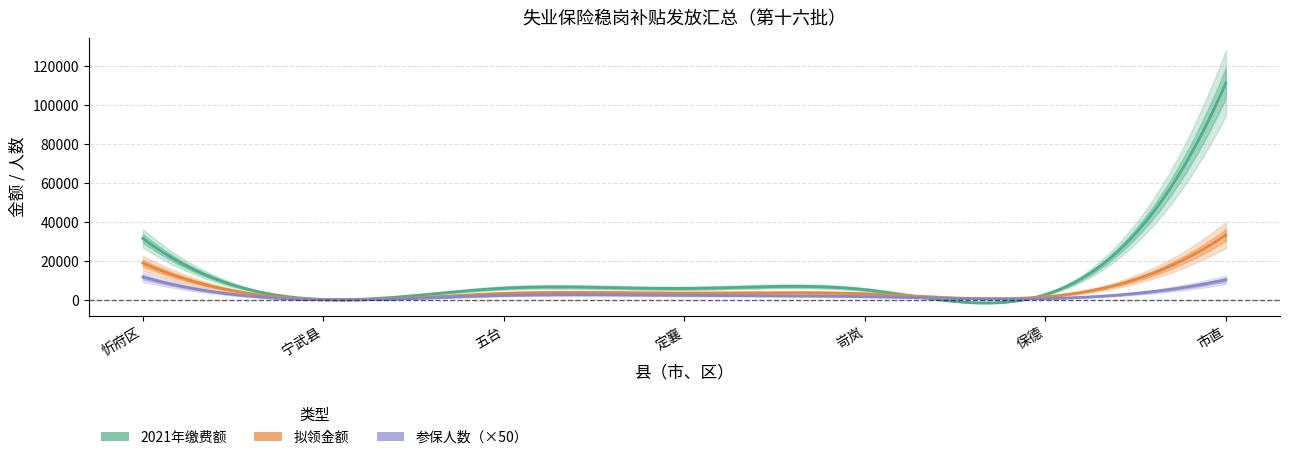

True or false: 参保人数 and 2021年缴费额 intersect in this chart.

False